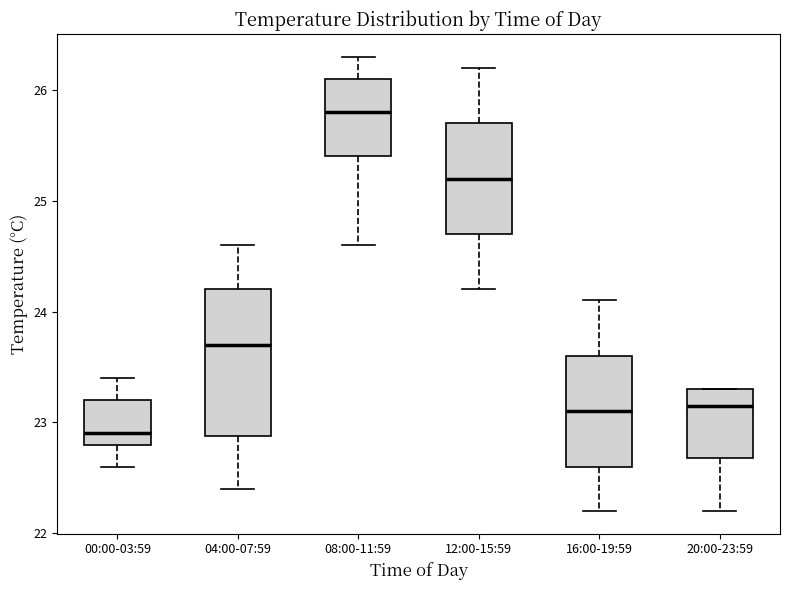

Reading left to right, read every box against the y-axis: the position of its median line, the range the box covers, and the ends of its whiskers. The values are not printed on the chart, so give them approximately, as read against the axis.

00:00-03:59: median 22.9, box 22.8 to 23.2, whiskers 22.6 to 23.4
04:00-07:59: median 23.7, box 22.9 to 24.2, whiskers 22.4 to 24.6
08:00-11:59: median 25.8, box 25.4 to 26.1, whiskers 24.6 to 26.3
12:00-15:59: median 25.2, box 24.7 to 25.7, whiskers 24.2 to 26.2
16:00-19:59: median 23.1, box 22.6 to 23.6, whiskers 22.2 to 24.1
20:00-23:59: median 23.2, box 22.7 to 23.3, whiskers 22.2 to 23.3